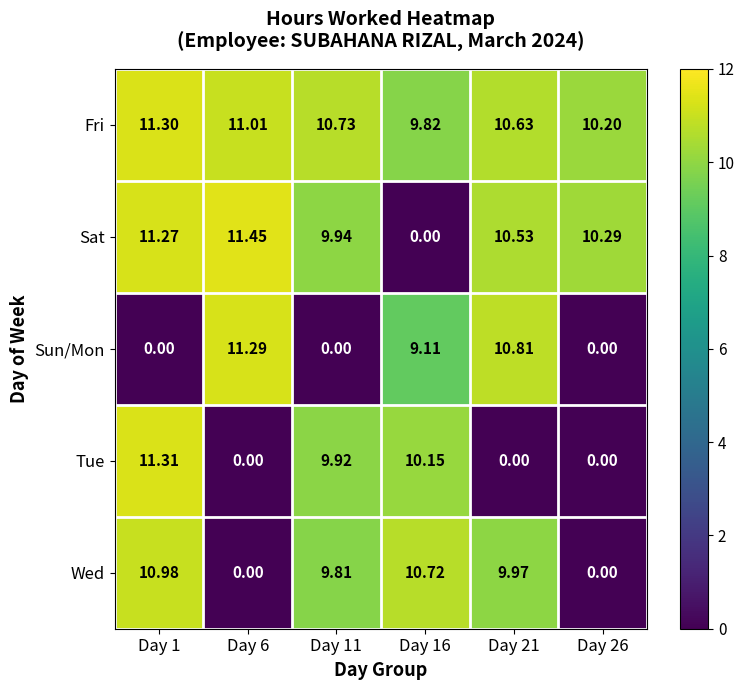

At Day 21, list the series in order from smallest to largest.

Tue, Wed, Sat, Fri, Sun/Mon